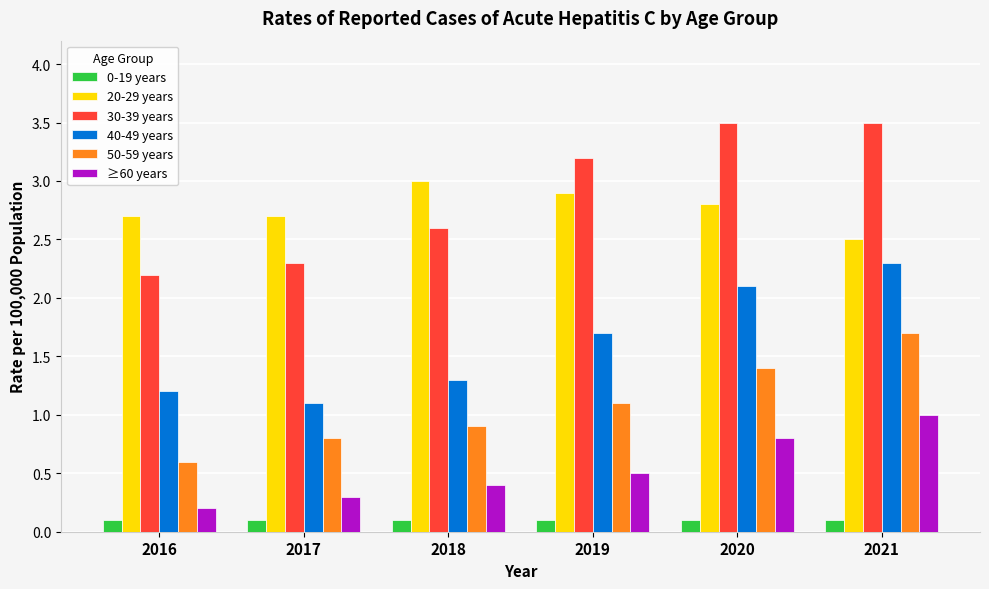

List the labels in order of 50-59 years value, smallest first.

2016, 2017, 2018, 2019, 2020, 2021